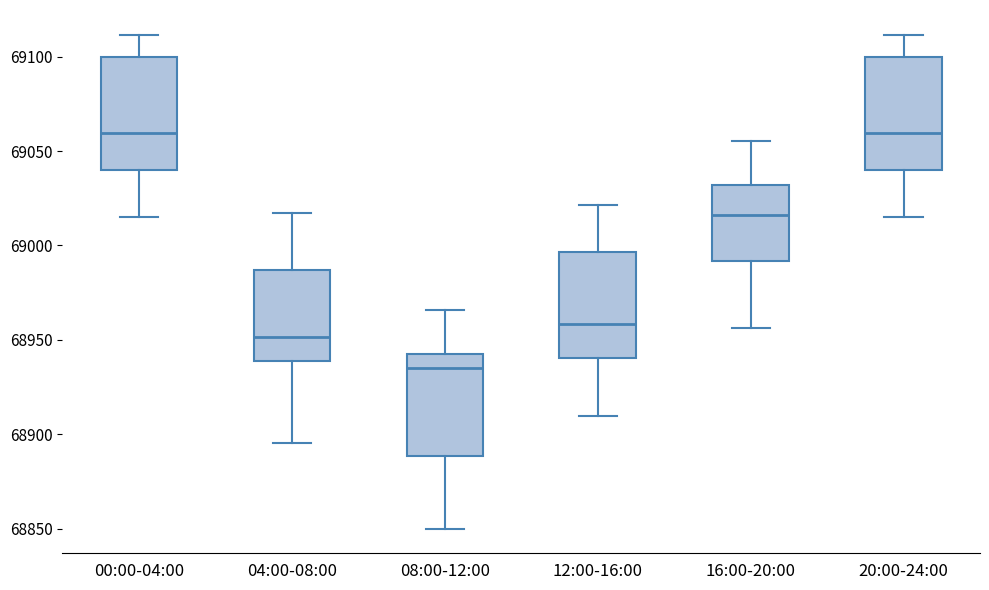

Where does the median line of the box for 04:00-08:00 sit on the y-axis? The values are not printed on the chart, so give them approximately, as read against the axis.

68950